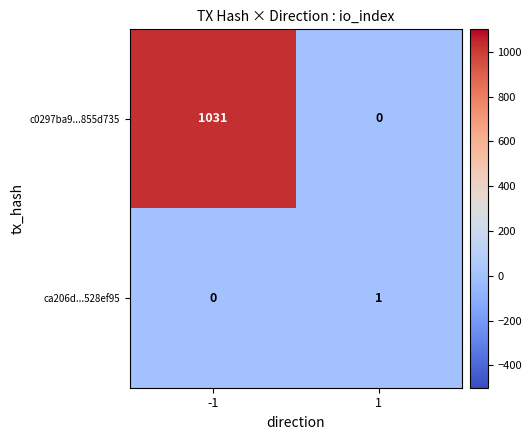

Is it true that c0297ba9...855d735 equals 0 at 1?

True